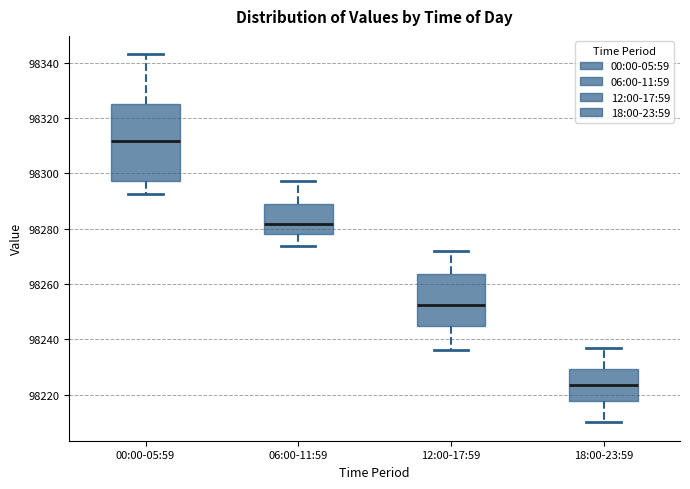

Which box's median line is the lowest?

18:00-23:59